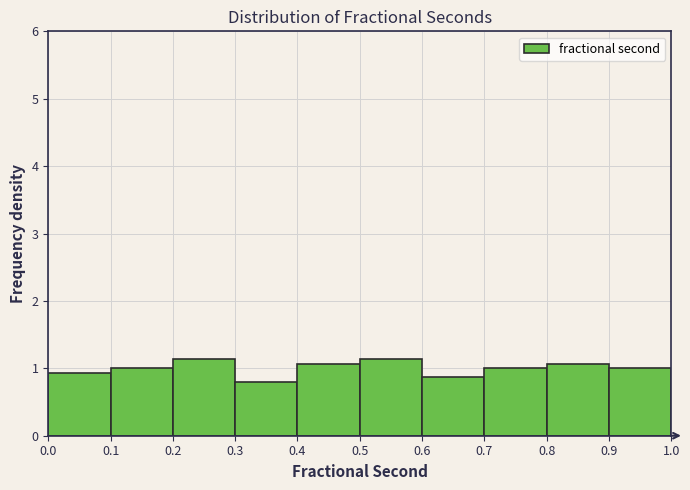

Reading left to right, list every bar in this chart as the range it spans on the x-axis followed by its height. The values are not printed on the chart, so give them approximately, as read against the axis.

0.0 to 0.1: 0.9
0.1 to 0.2: 1.0
0.2 to 0.3: 1.1
0.3 to 0.4: 0.8
0.4 to 0.5: 1.1
0.5 to 0.6: 1.1
0.6 to 0.7: 0.9
0.7 to 0.8: 1.0
0.8 to 0.9: 1.1
0.9 to 1.0: 1.0